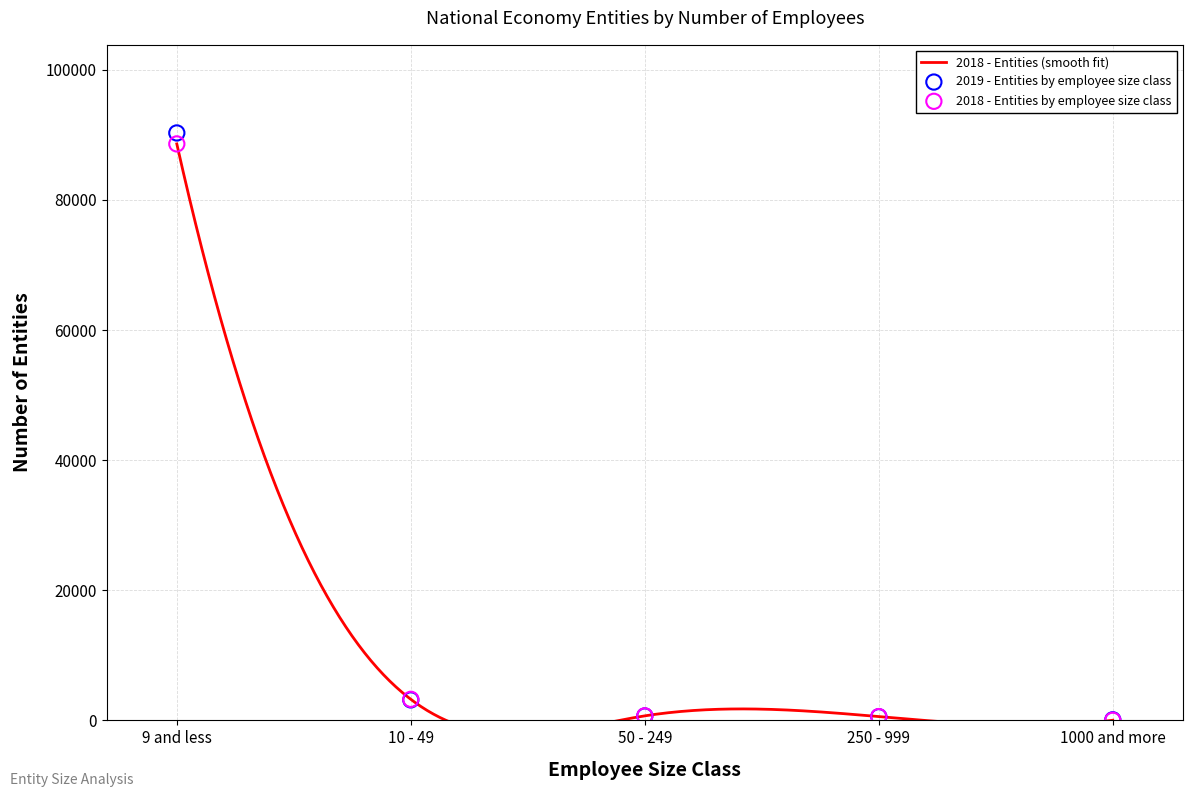

Which series has the largest total across all categories?

2019